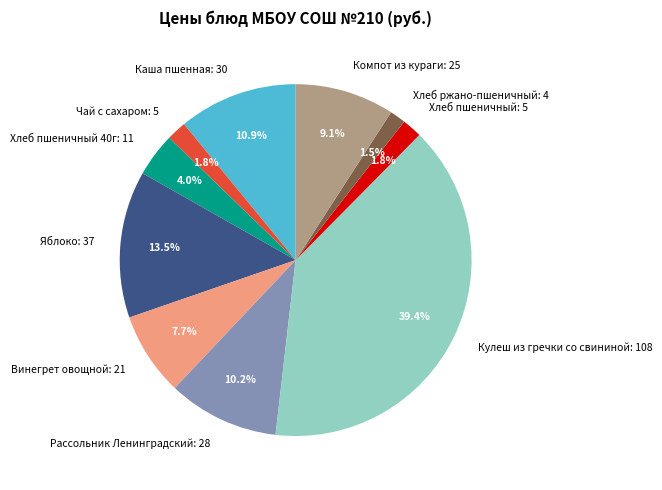

How many slices are in this pie chart?

10